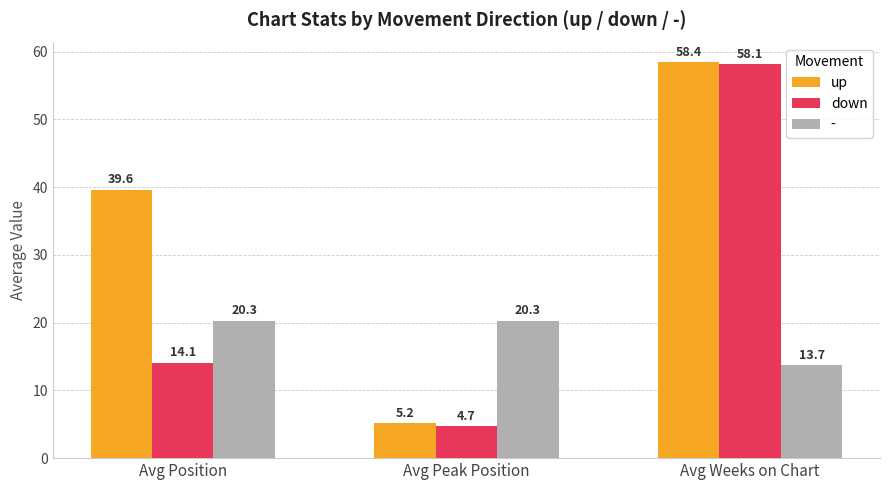

List the labels in order of down value, largest first.

Avg Weeks on Chart, Avg Position, Avg Peak Position